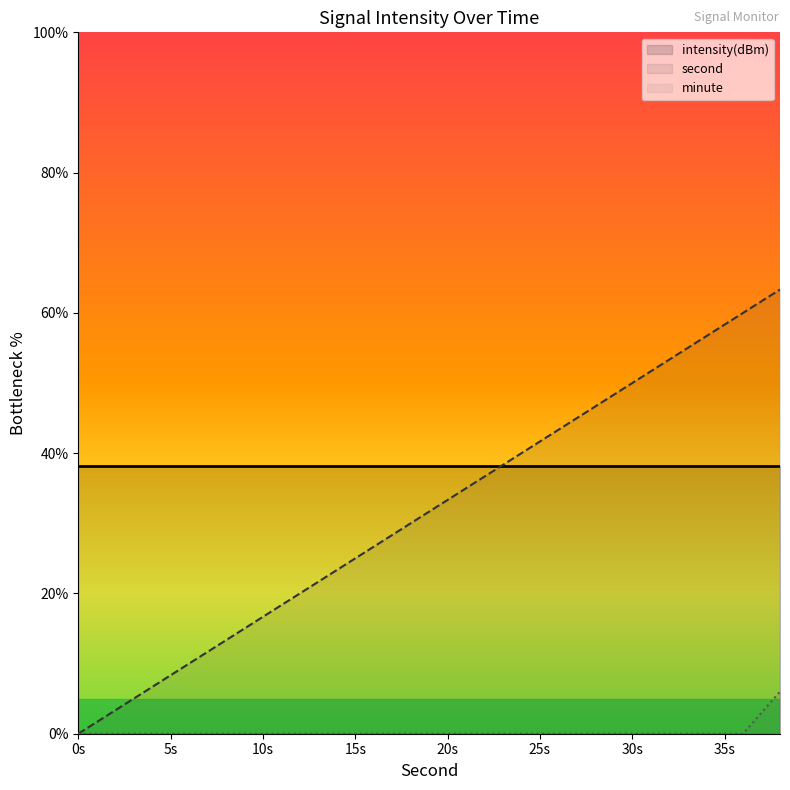

What is the sum of the second values at 16 and 36?

86.7